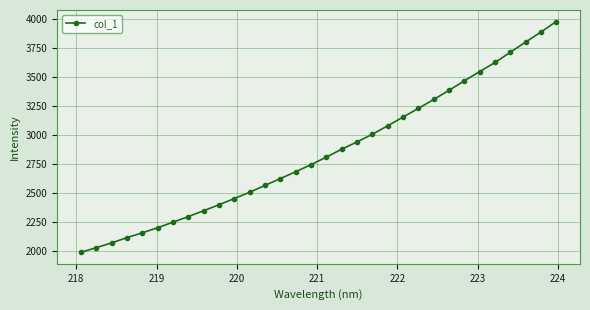

True or false: there are more than 2 points higher than both neighbors.

False